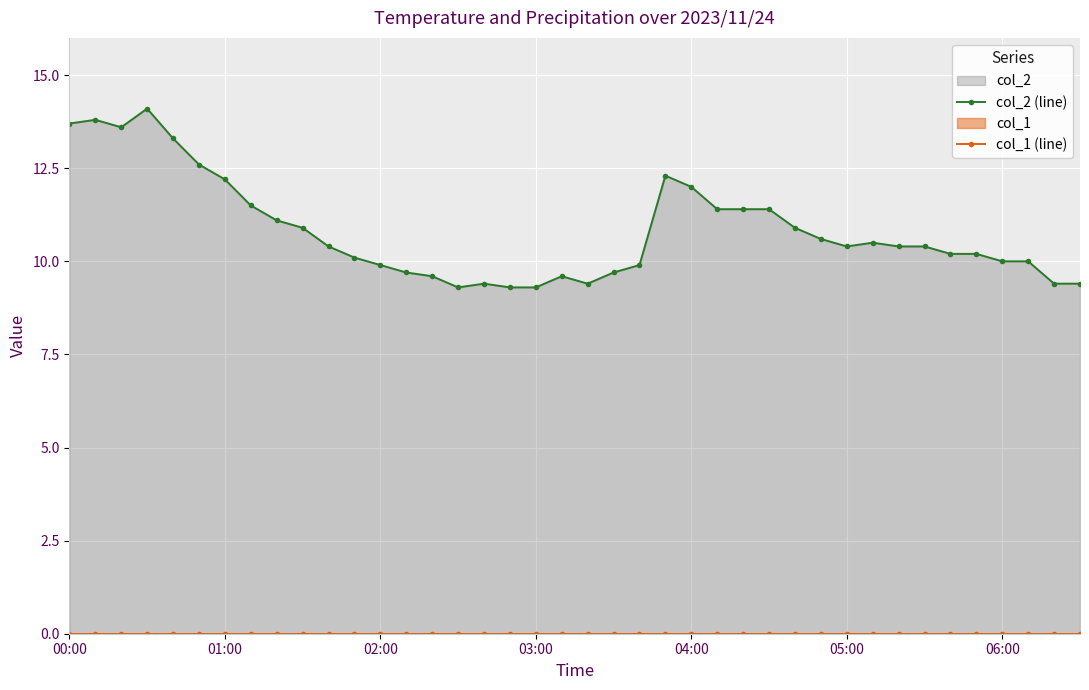

List the series in order of their overall mean, lowest first.

col_1 (line), col_2 (line)